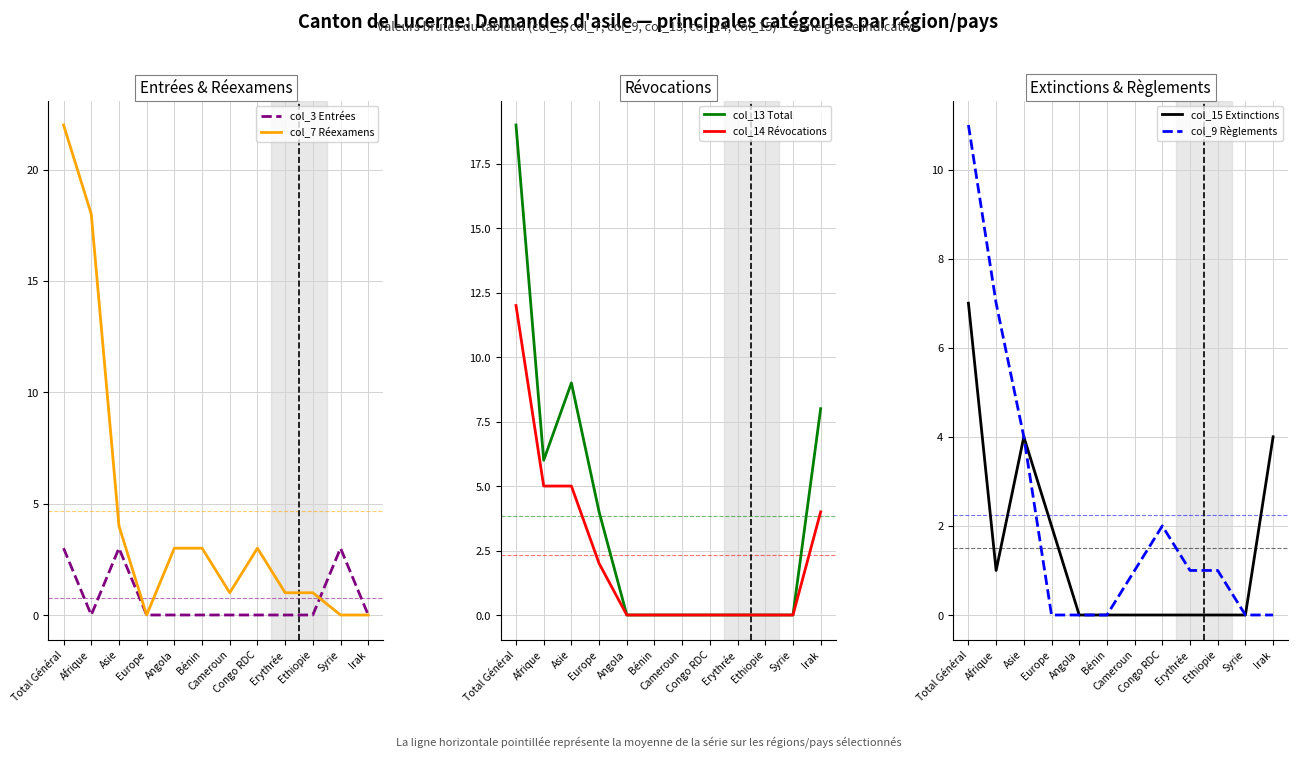

What is the difference between the second highest and second lowest values in the col_7 Réexamens series?

18